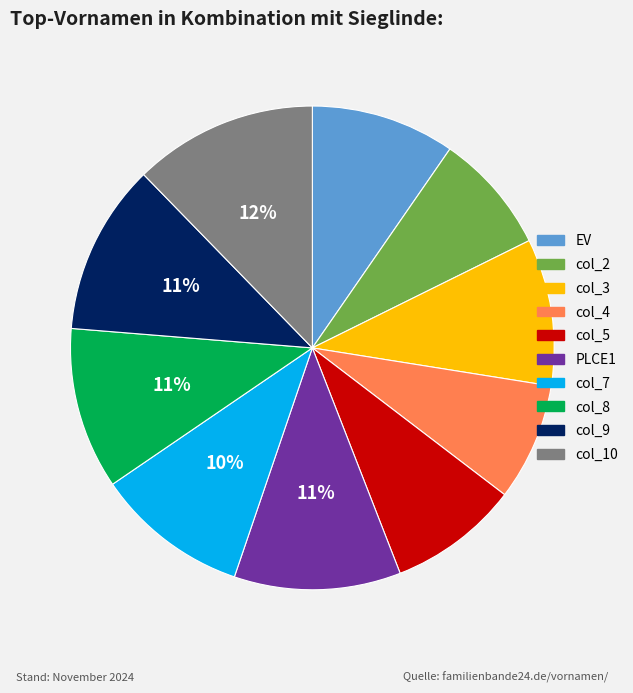

What percentage is the col_8 slice, to the nearest percent?

11%